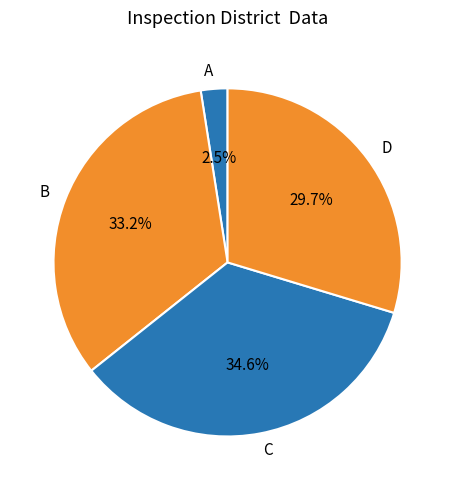

Rank the categories by value from highest to lowest.

C, B, D, A